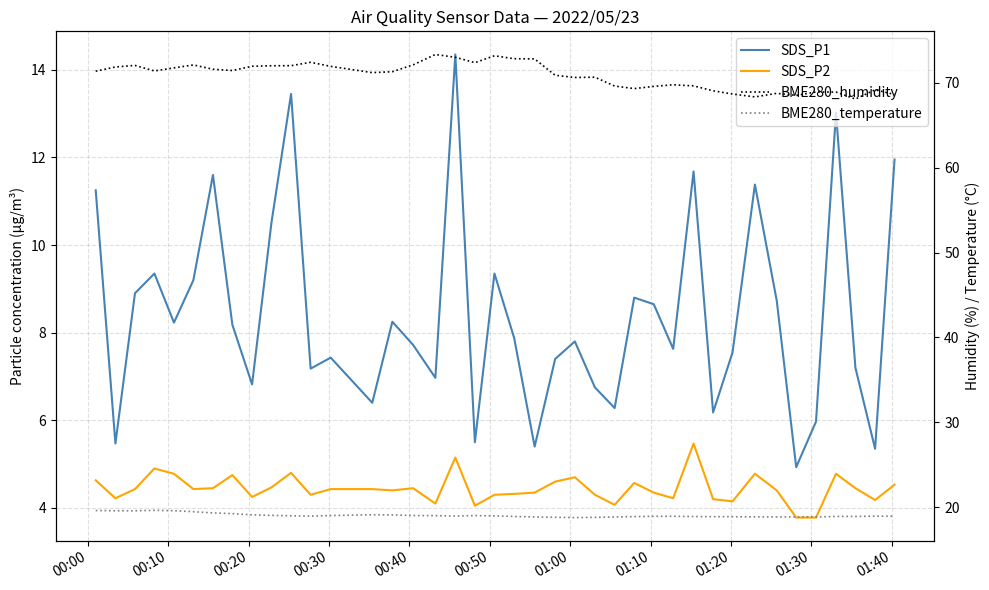

How many values in the BME280_humidity series are below 71?

18